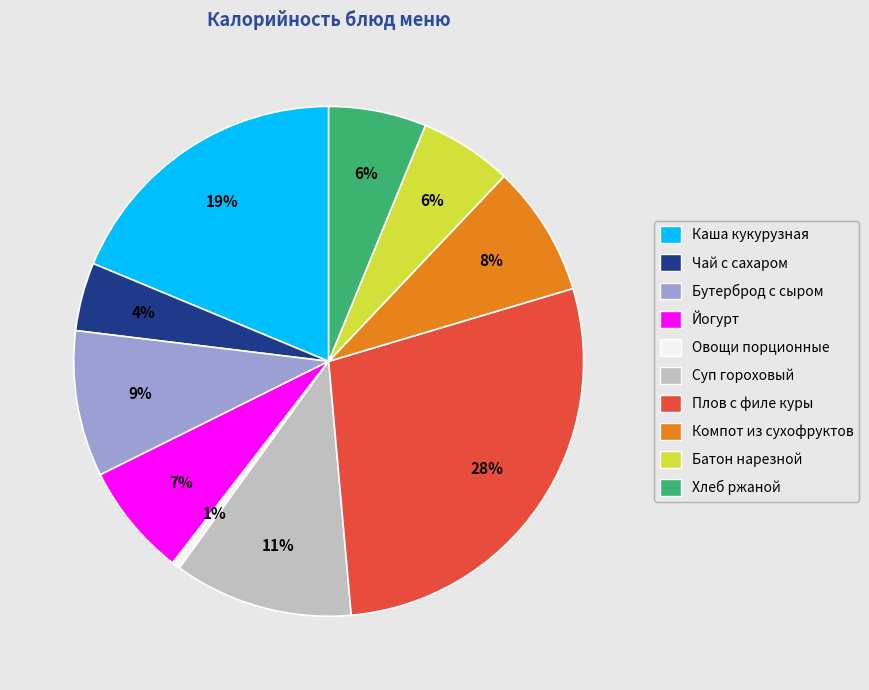

Count the number of slices in the pie.

10